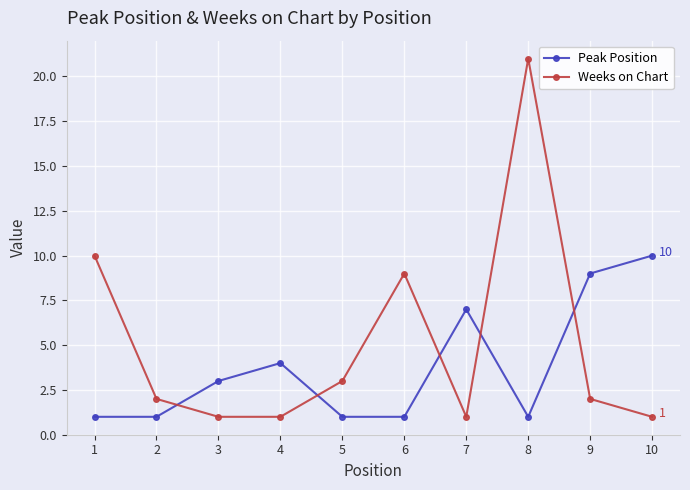

How many interior local peaks does the Weeks on Chart series have?

2